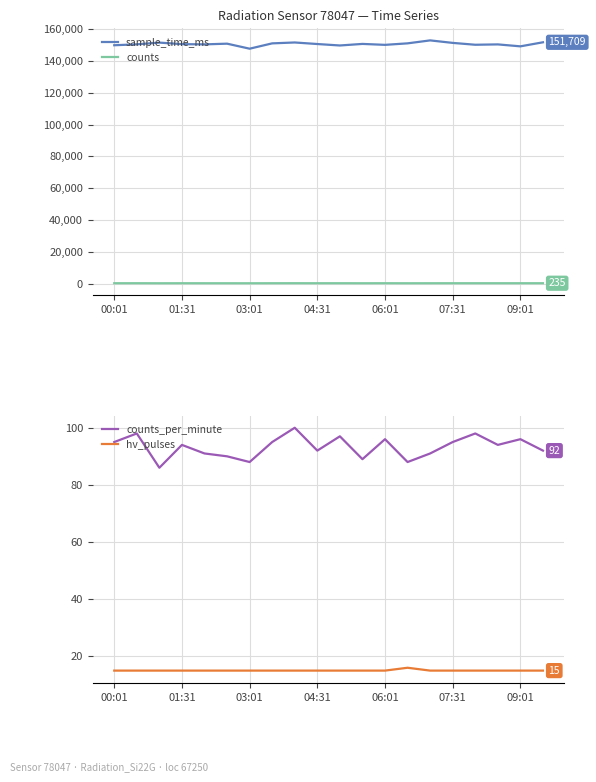

Is it true that counts equals 241 at 07:31?

True